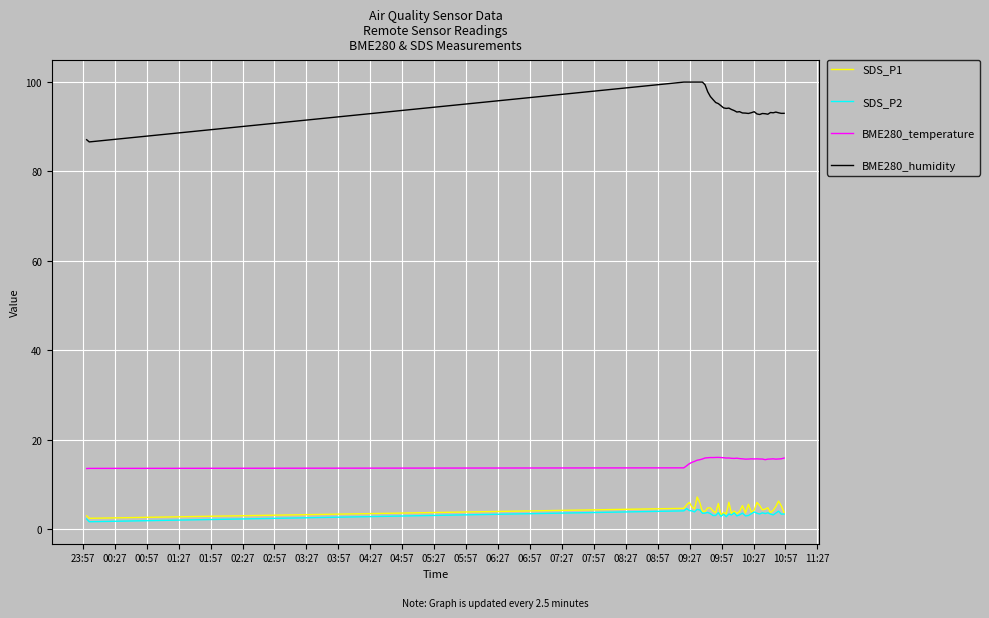

Does the chart display data point markers on the line(s)?

No